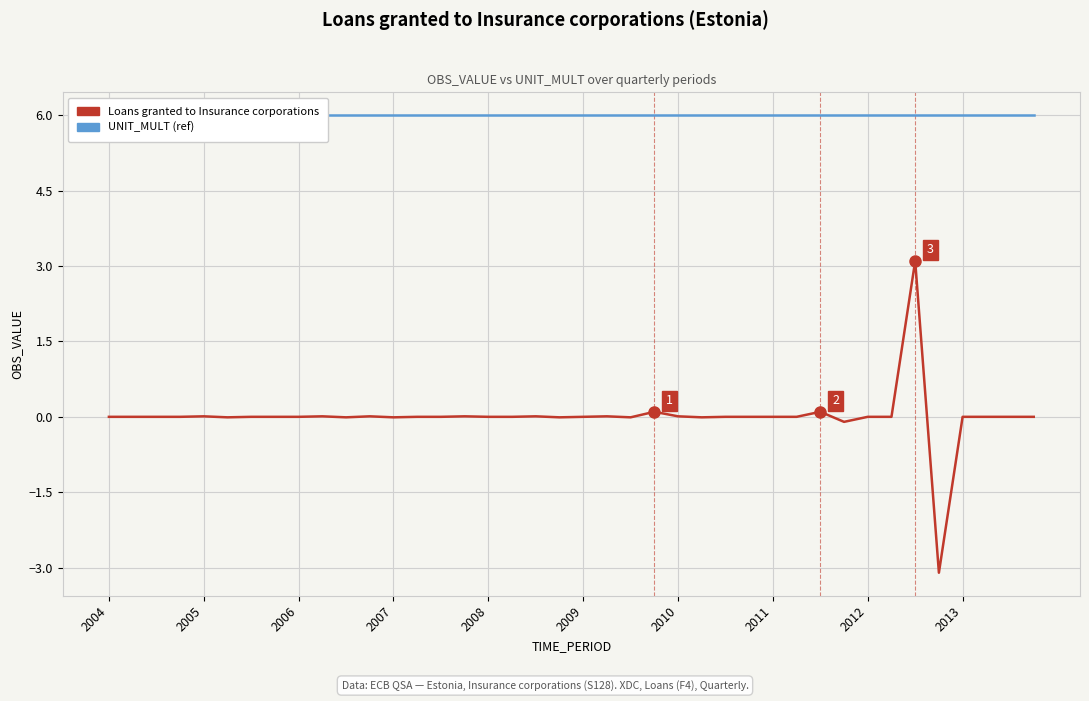

The UNIT_MULT (ref) series shows 3.8 at 2013. True or false?

False